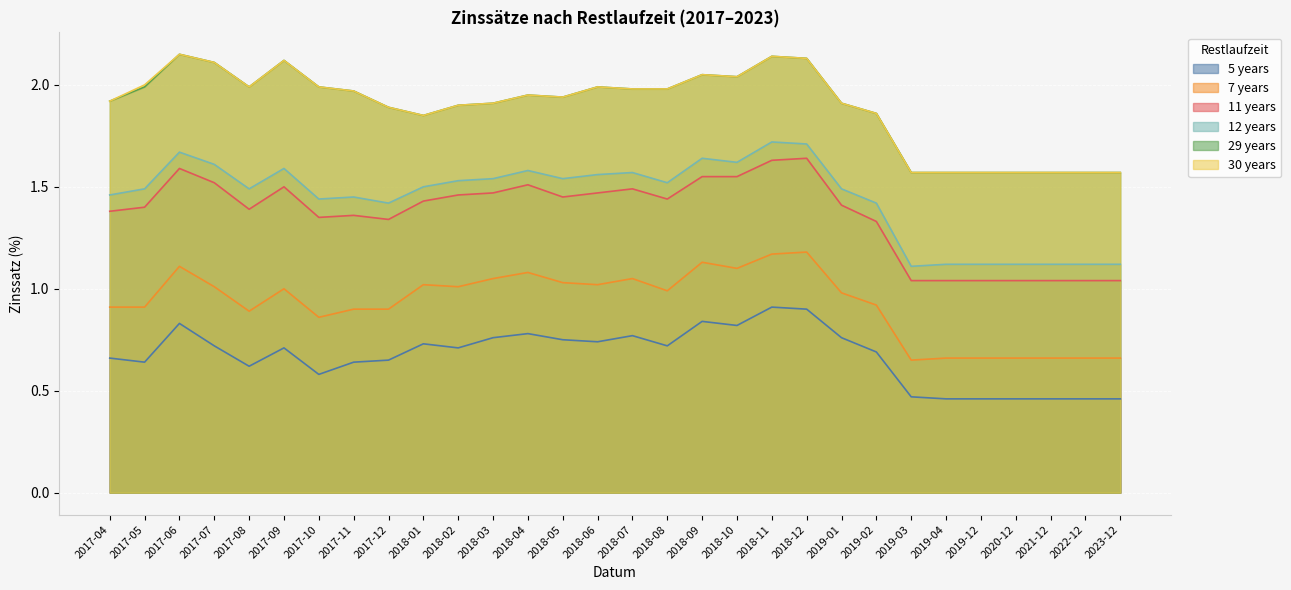

True or false: 11 years and 30 years cross at least once.

False